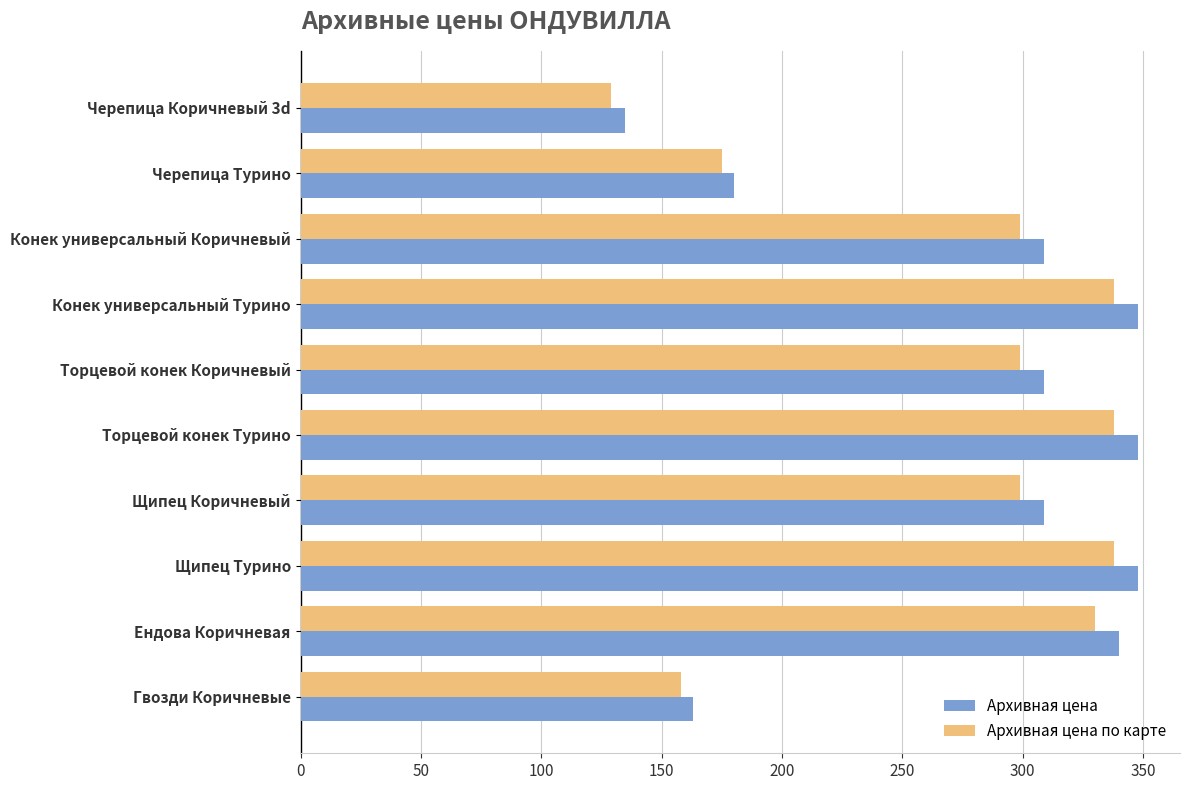

The Архивная цена series shows 309 at Щипец Коричневый. True or false?

True